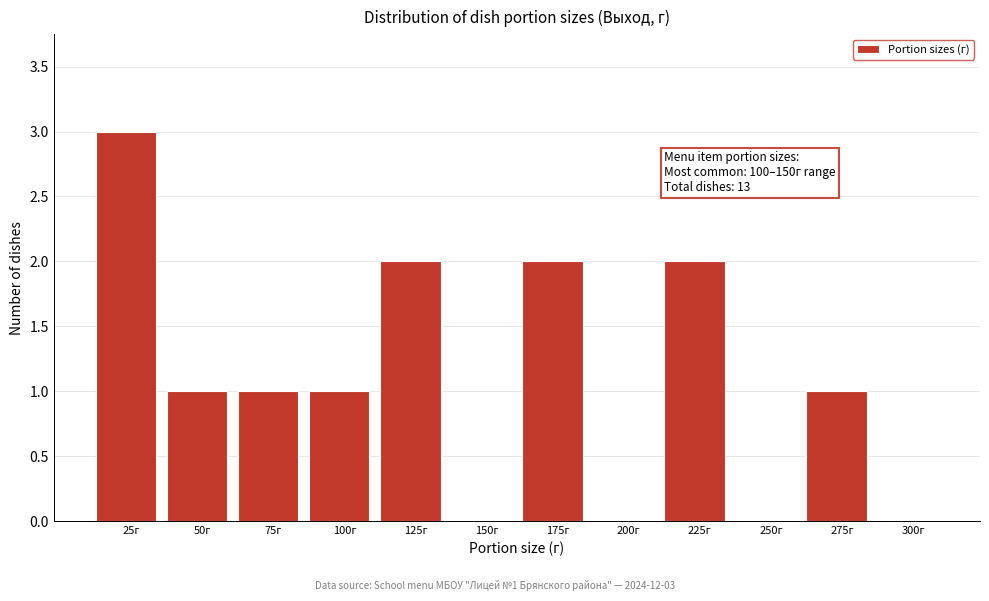

Reading right to left, extract all data points from this chart.

300г=0	275г=1	250г=0	225г=2	200г=0	175г=2	150г=0	125г=2	100г=1	75г=1	50г=1	25г=3